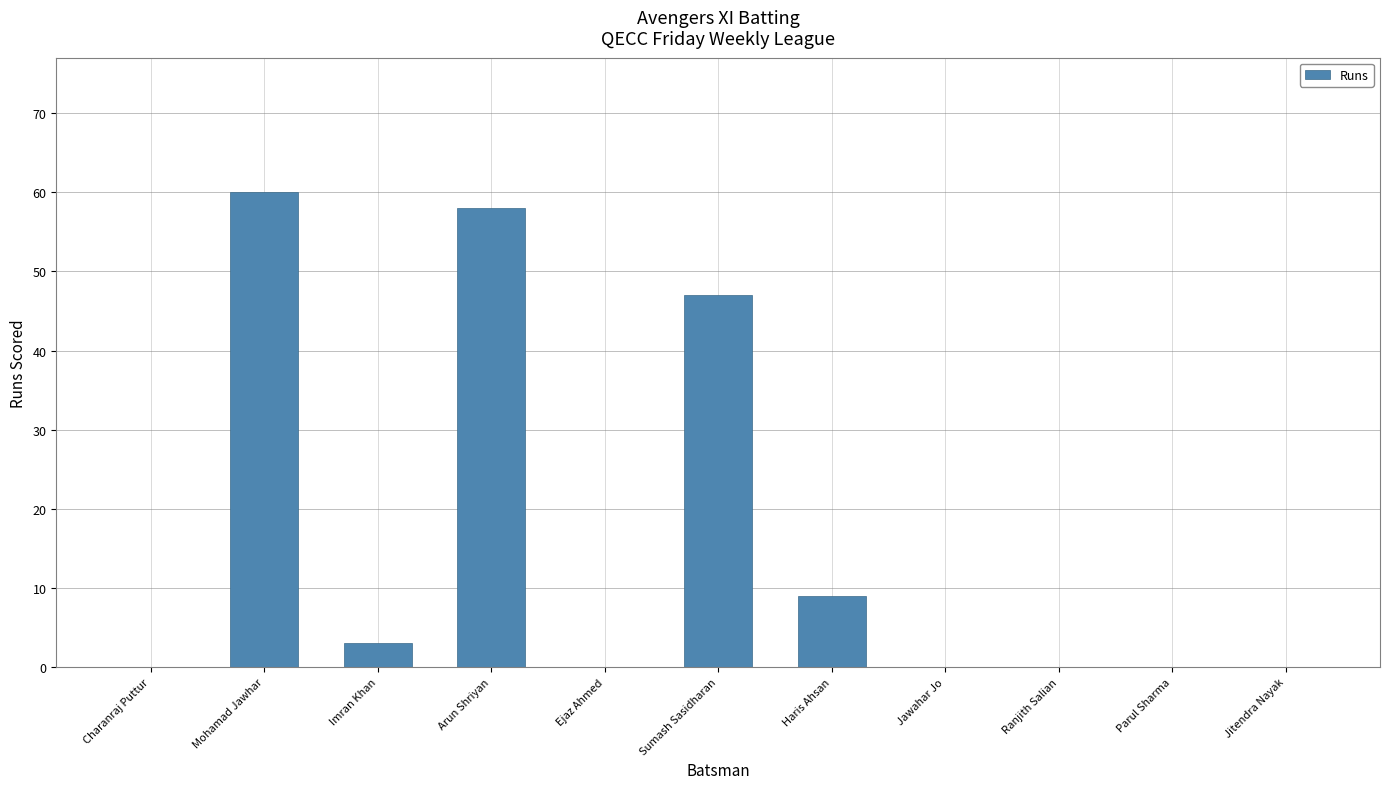

What is the sum of the values at Sumash Sasidharan and Jitendra Nayak?

47